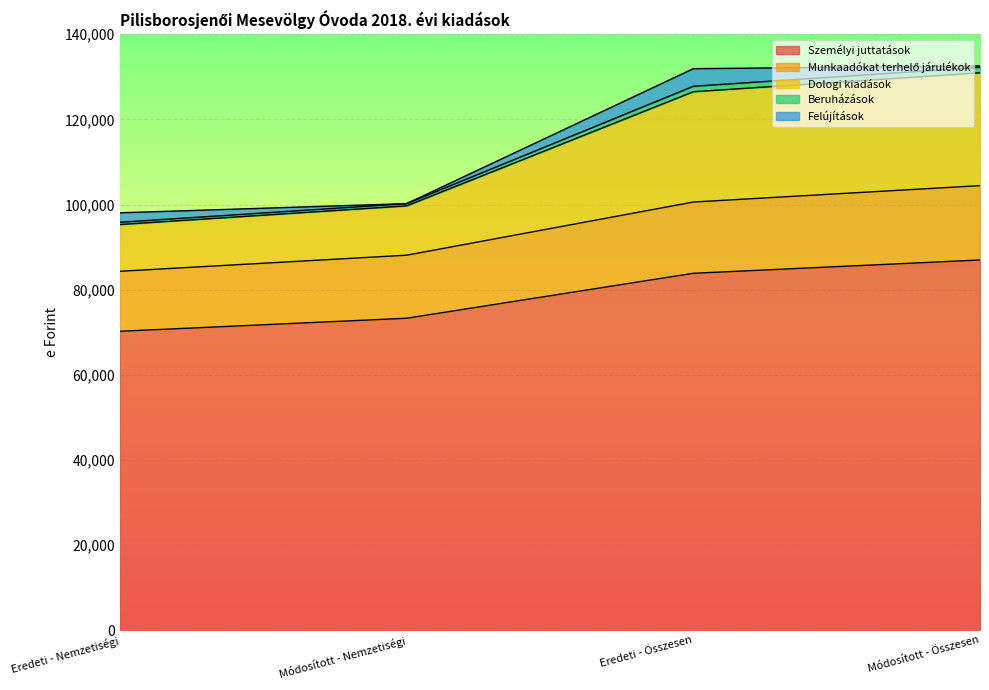

The Személyi juttatások series shows 44012 at Módosított - Összesen. True or false?

False